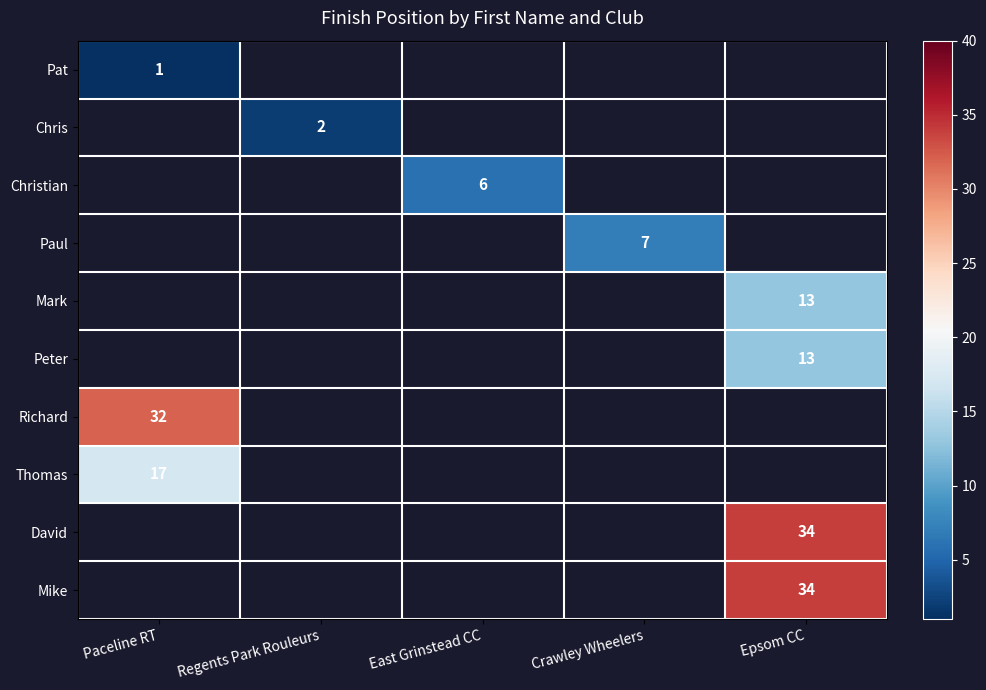

Between Regents Park Rouleurs and Paceline RT, which is larger?

Paceline RT